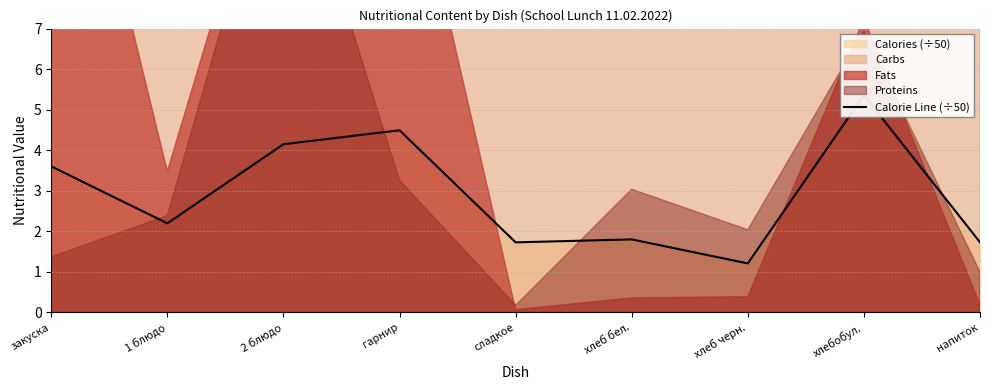

At which label does the data first exceed 2?

закуска